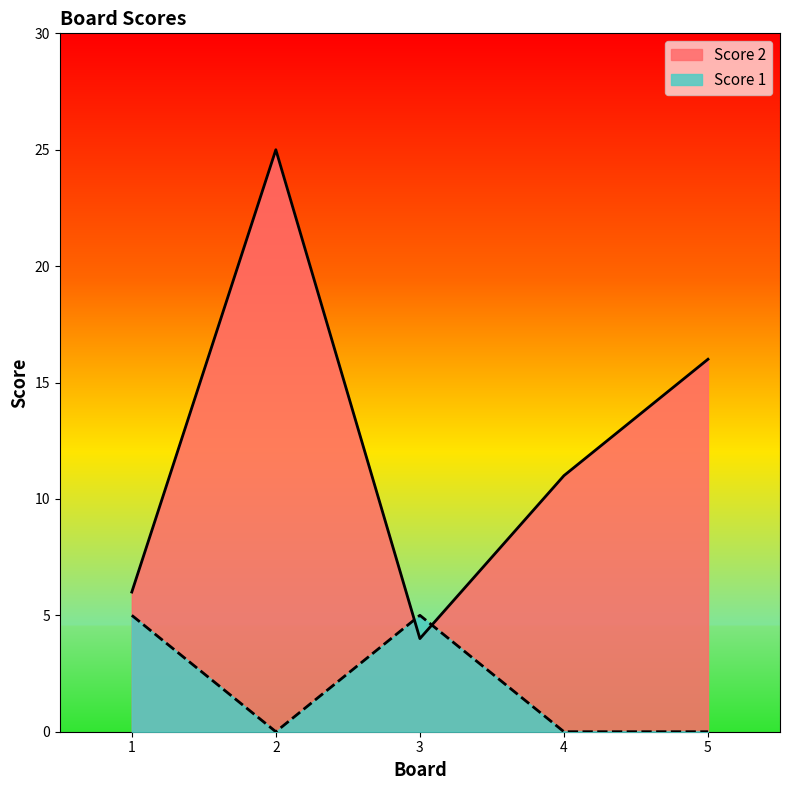

Rank the series by their maximum value, from highest to lowest.

Score 2, Score 1